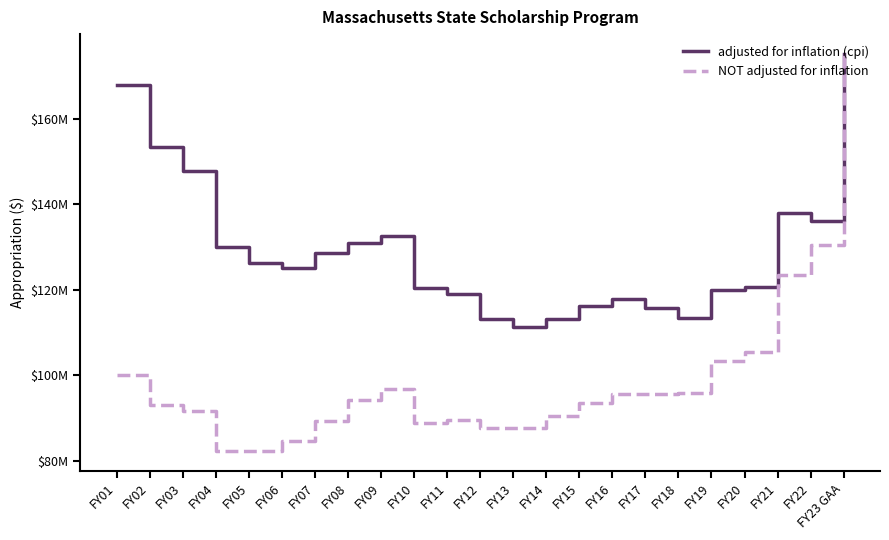

What is the difference between the maximum and minimum values in the NOT adjusted for inflation series?

92776546